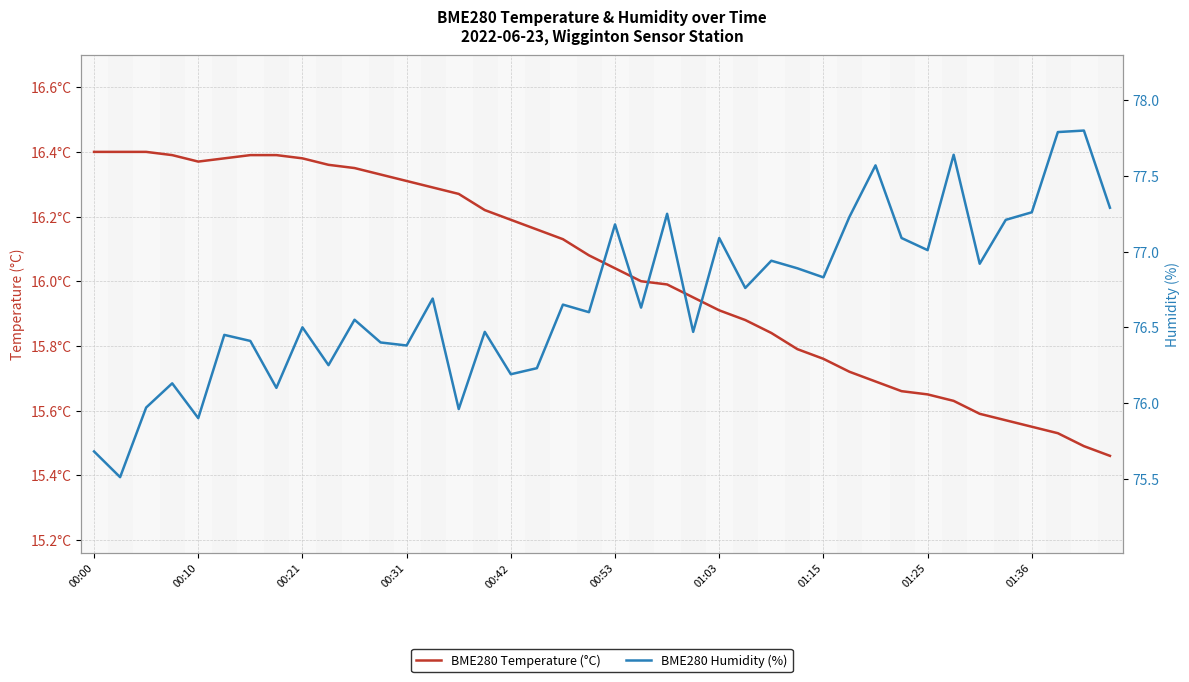

What is the greatest value displayed?

77.8